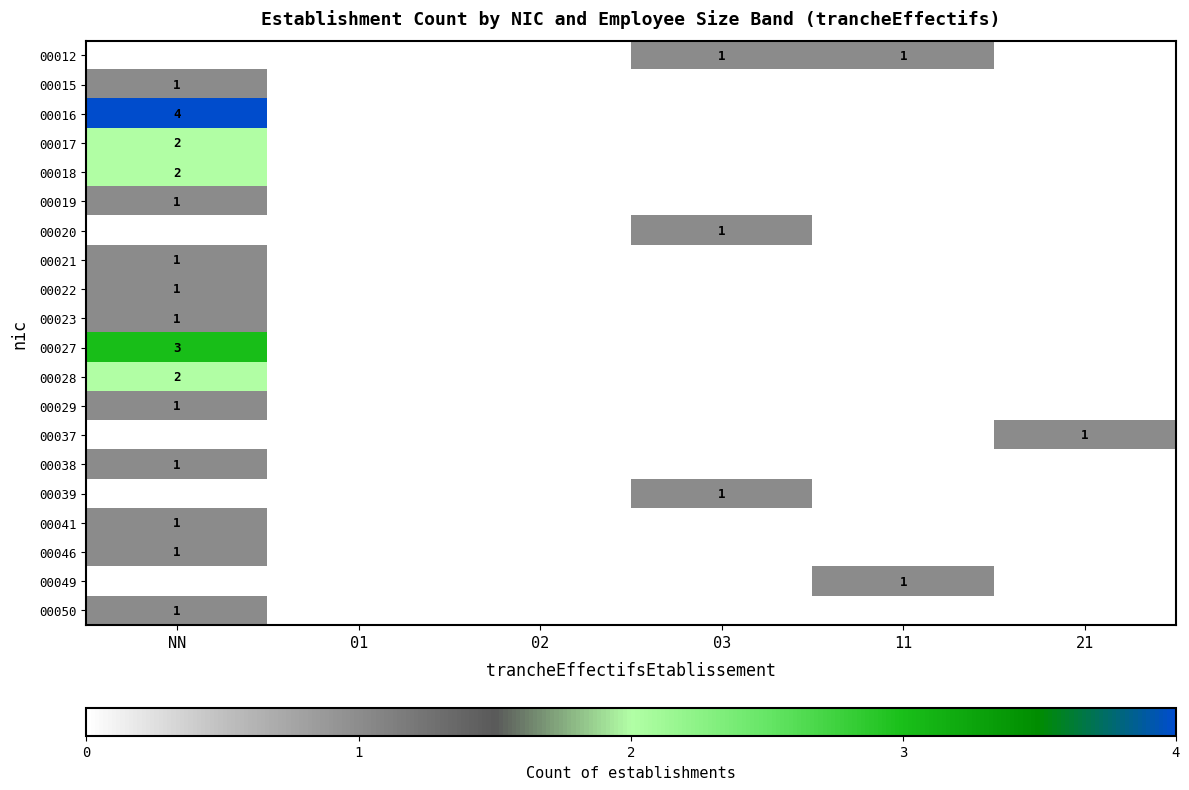

The 00037 series shows 2 at 21. True or false?

False